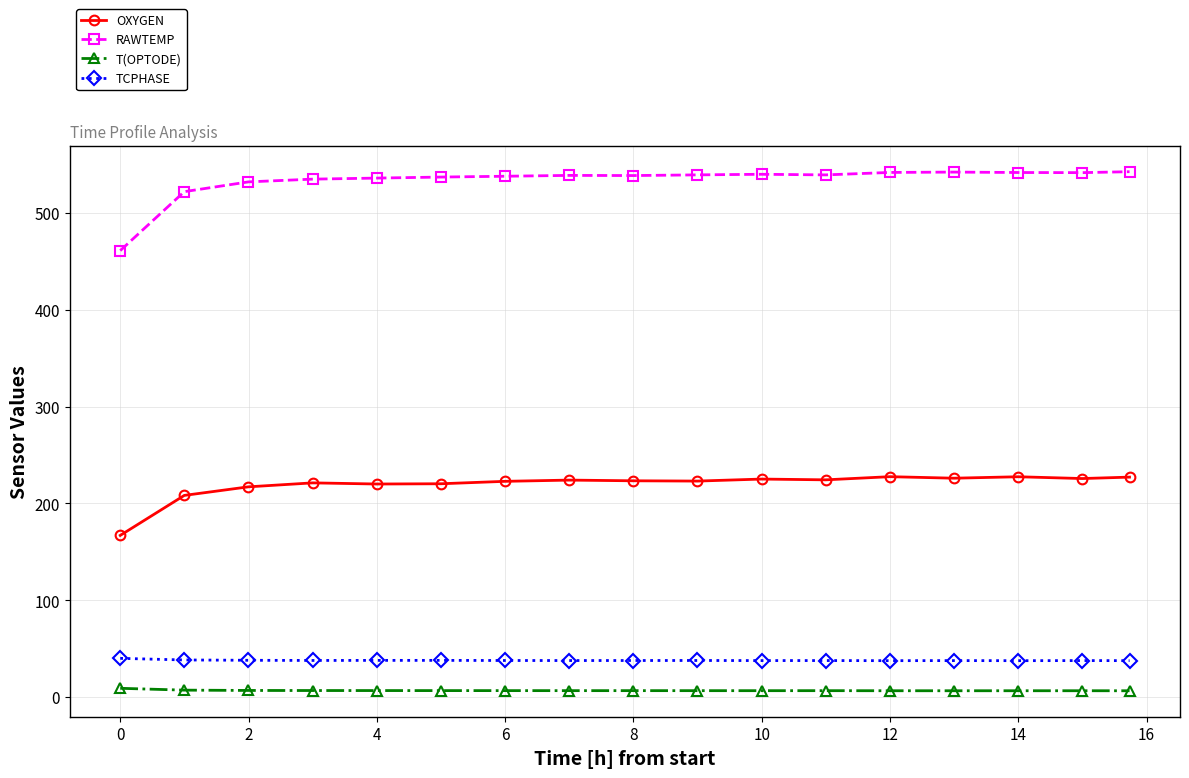

List the series in order of their peak value, lowest first.

T(OPTODE), TCPHASE, OXYGEN, RAWTEMP